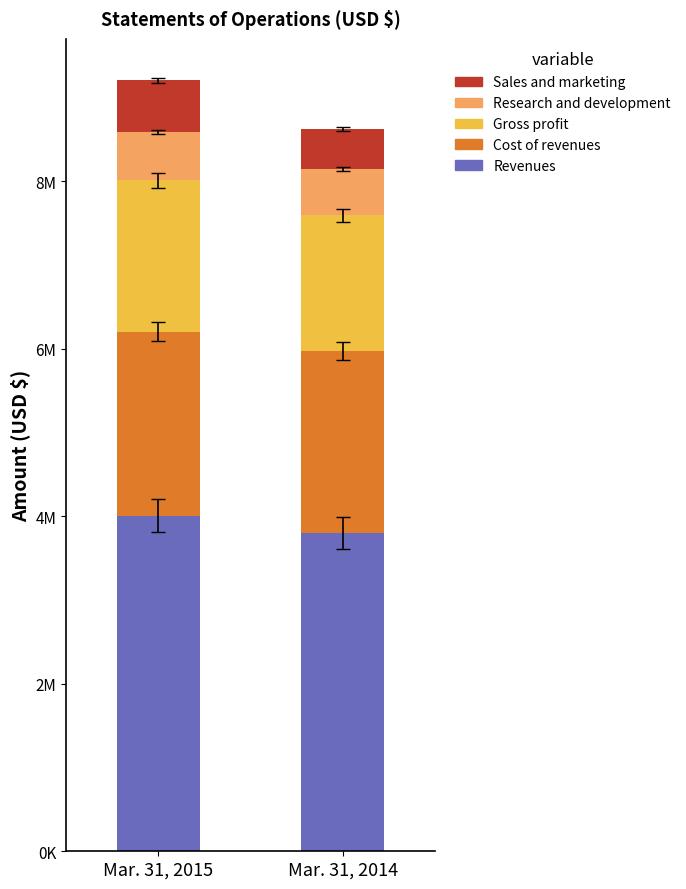

Does the chart contain any negative values?

No